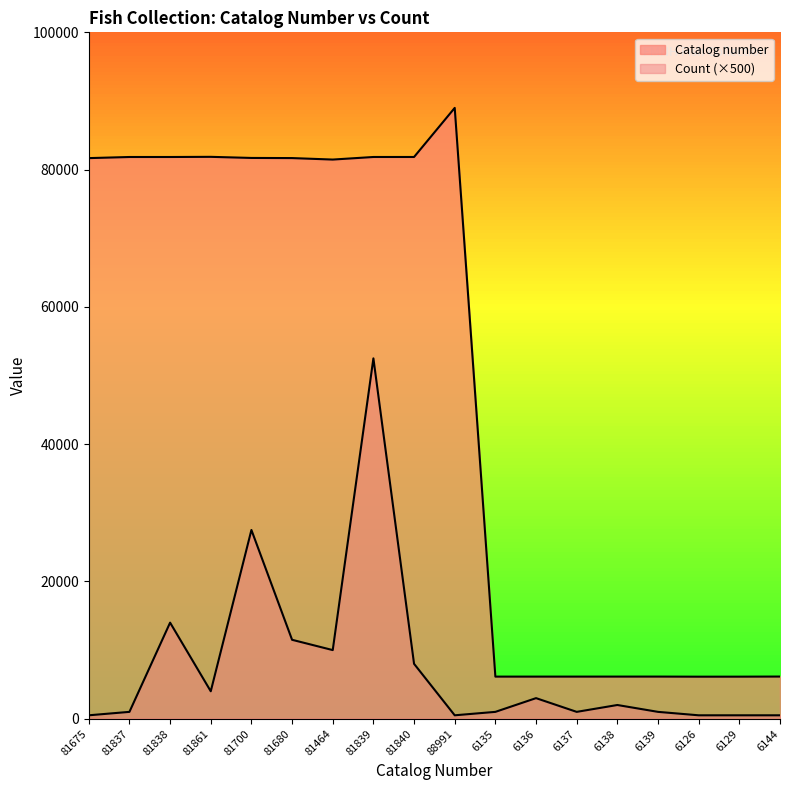

At which category is the sum across all series the highest?

81839